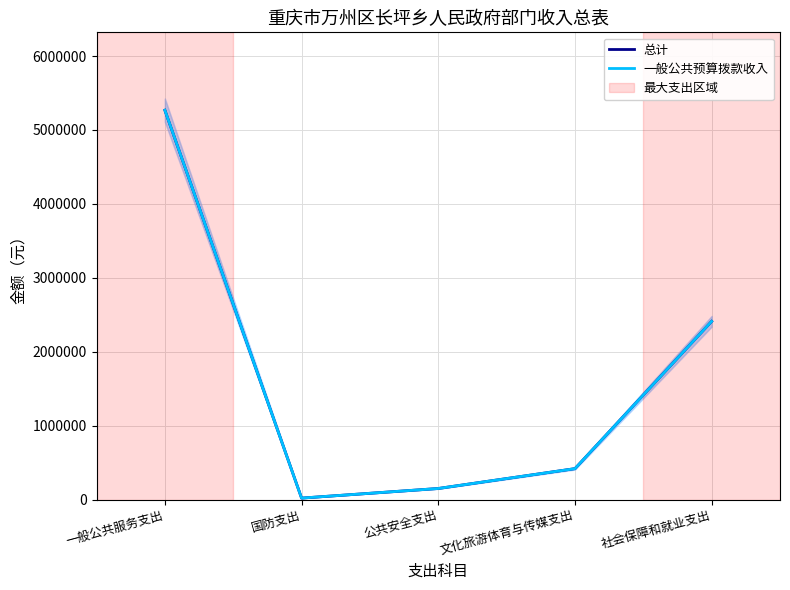

Reading left to right, extract all data points from this chart.

总计: 一般公共服务支出=5267319.4	国防支出=20000.0	公共安全支出=150000.0	文化旅游体育与传媒支出=418547.6	社会保障和就业支出=2411098.7
一般公共预算拨款收入: 一般公共服务支出=5267319.4	国防支出=20000.0	公共安全支出=150000.0	文化旅游体育与传媒支出=418547.6	社会保障和就业支出=2411098.7